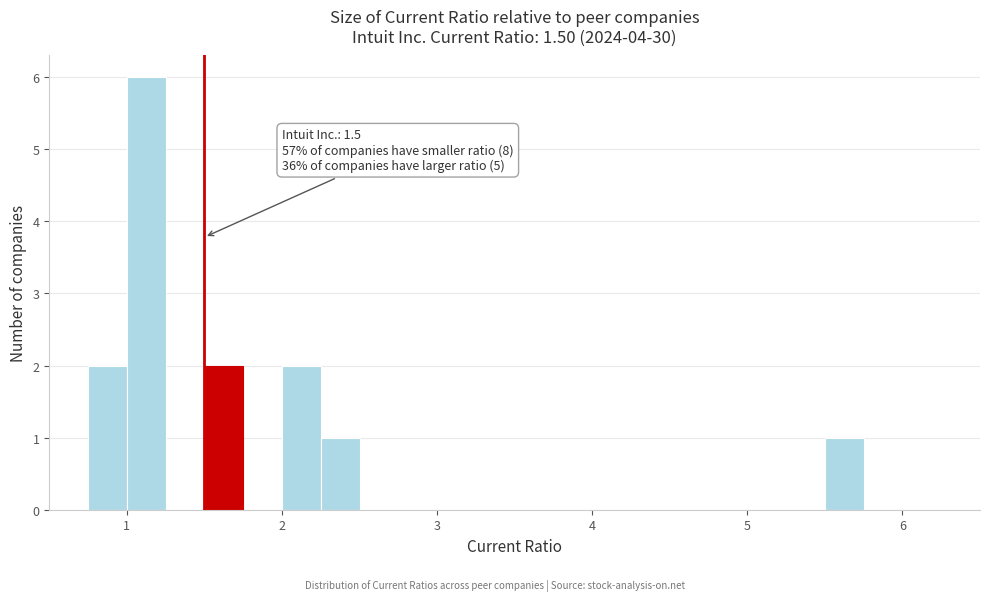

Around what value on the x-axis is the tallest bar? Give the approximate position of its centre, as read against the axis.

1.1